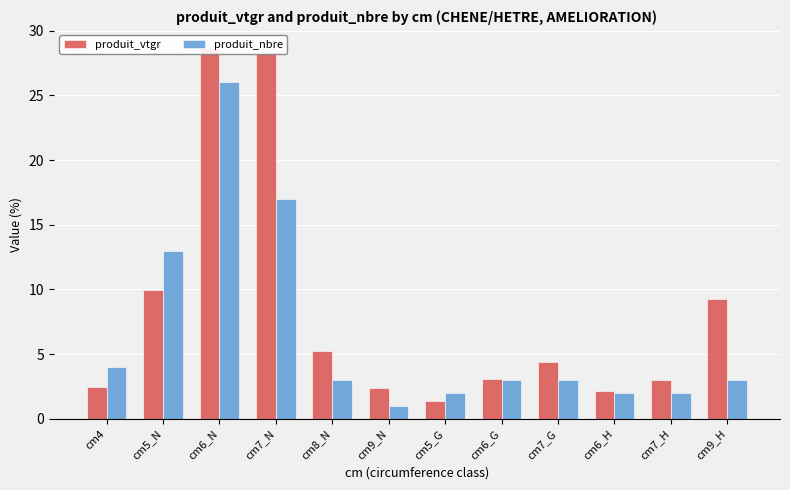

Rank the series by their average value, from highest to lowest.

produit_vtgr, produit_nbre